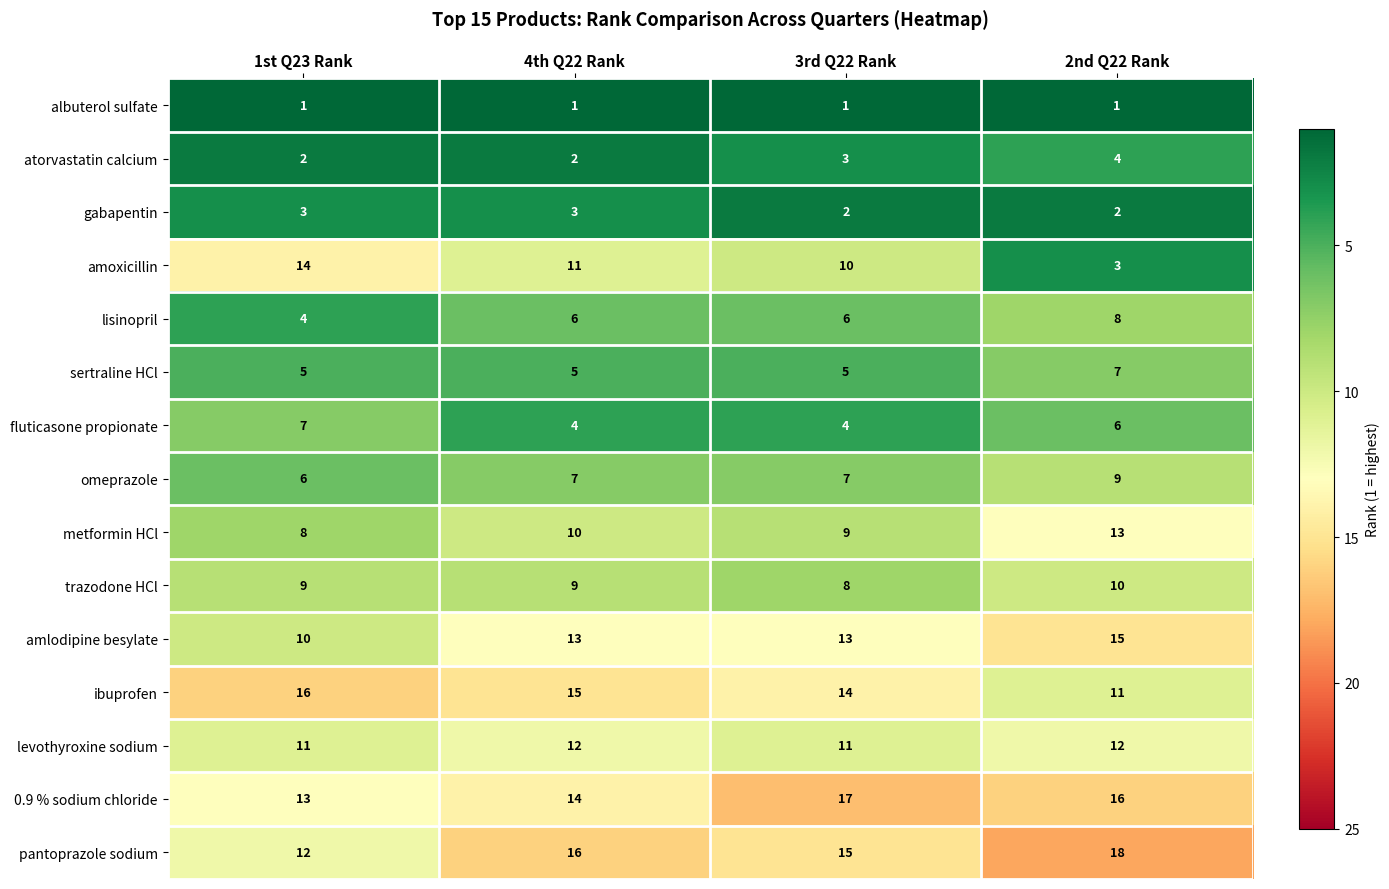

What is the spread (max minus min) of values at 1st Q23 Rank?

15